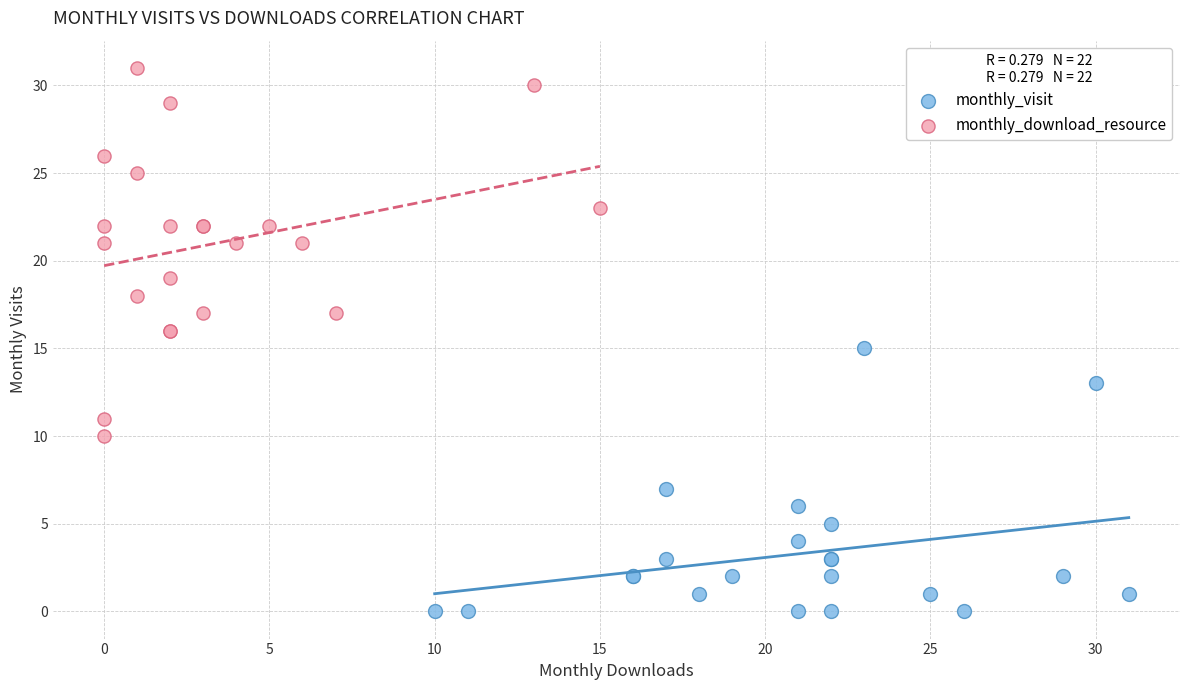

Which series reaches the minimum Y coordinate?

monthly_visit